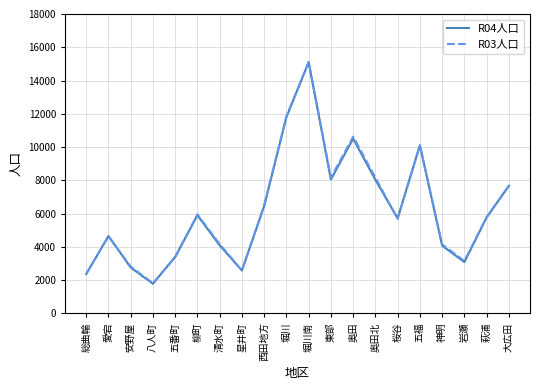

Which category has the lowest value across all series?

八人町